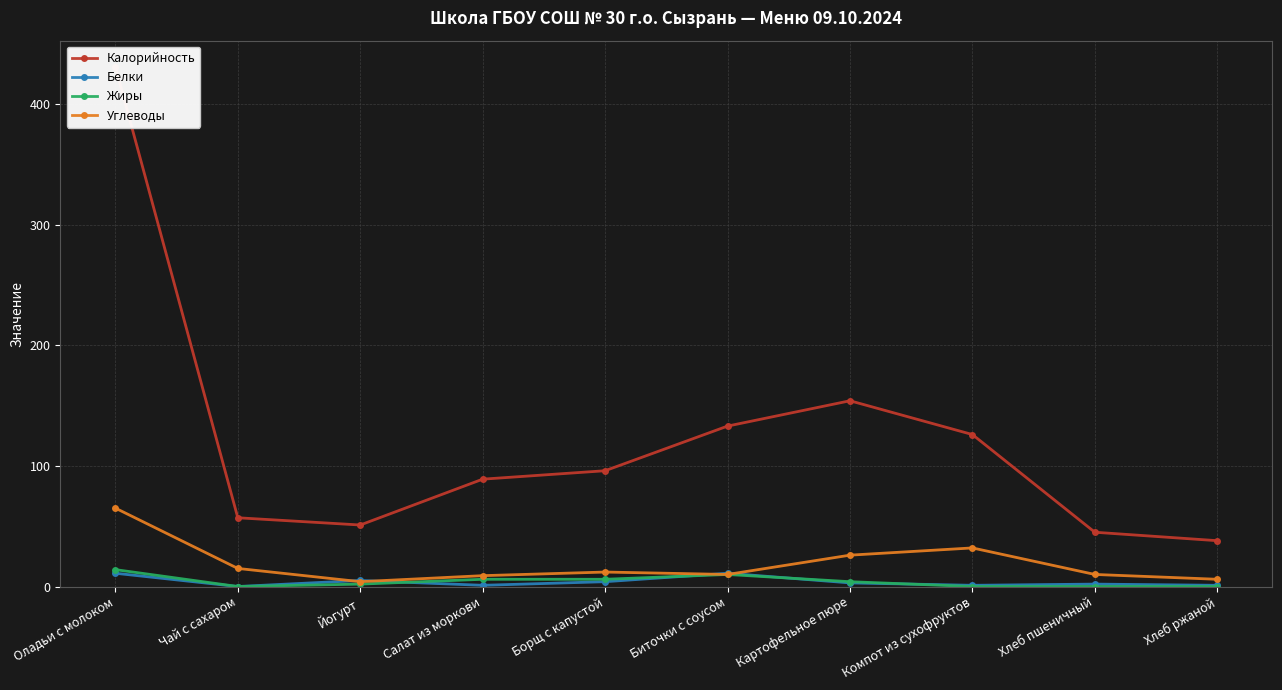

What is the spread (max minus min) of values at Чай с сахаром?

57